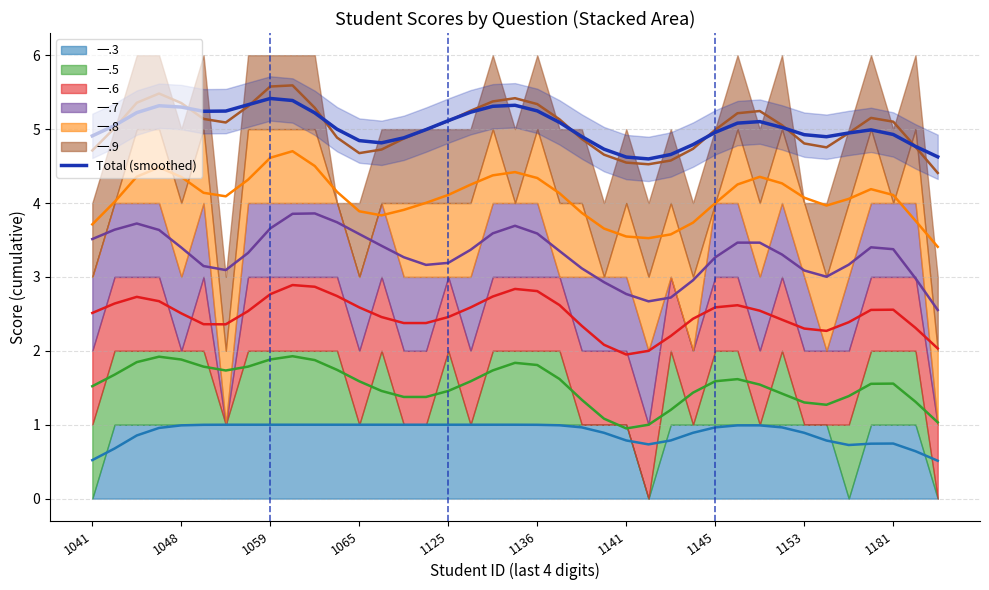

How many interior local peaks (higher than both neighbors) does the data have?

5